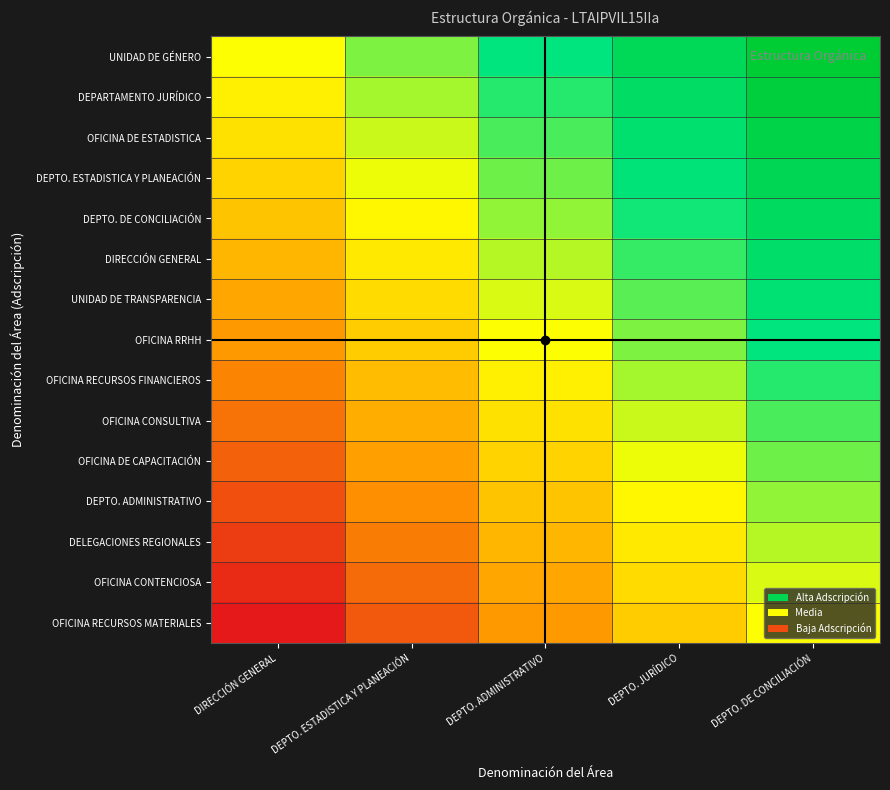

What is the total value across all series at DEPTO. DE CONCILIACIÓN?

7.5